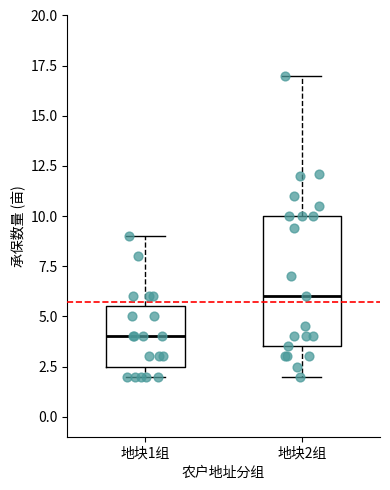

Reading left to right, transcribe this box plot: for each box, give where its median line is, the range the box spans, and where its two whiskers end, as read against the y-axis. The values are not printed on the chart, so give them approximately, as read against the axis.

地块1组: median 4.0, box 2.5 to 5.5, whiskers 2.0 to 9.0
地块2组: median 6.0, box 3.5 to 10.0, whiskers 2.0 to 17.0